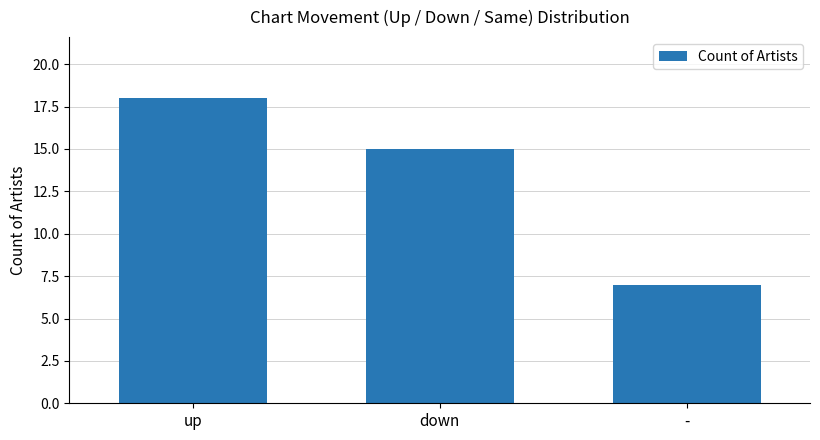

Which label corresponds to the largest value in the chart?

up